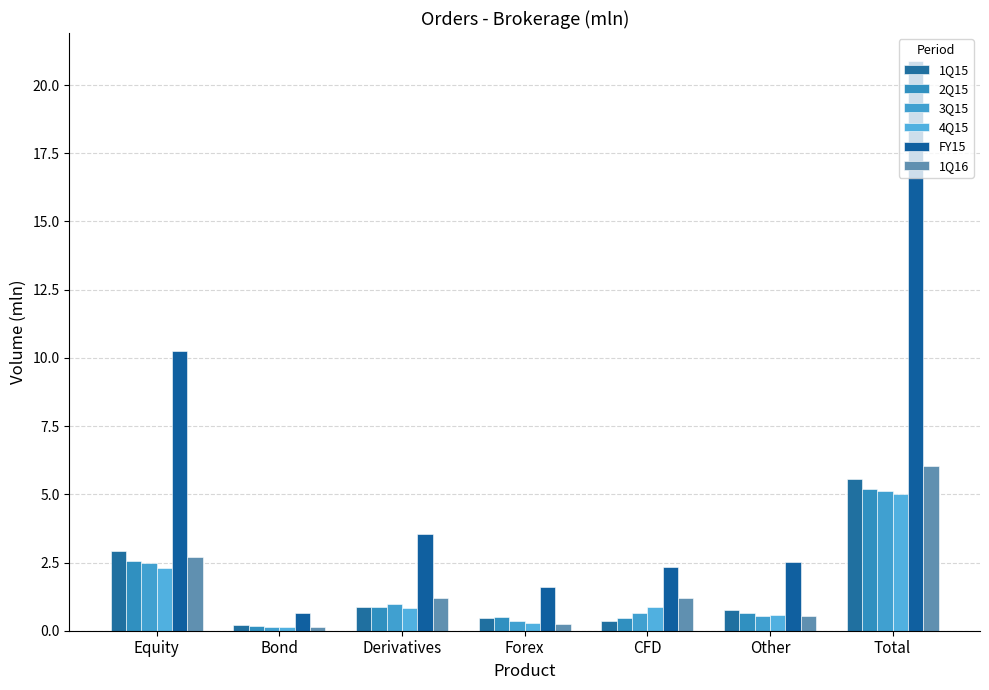

What is the label of the 2nd bar from the left?

Bond